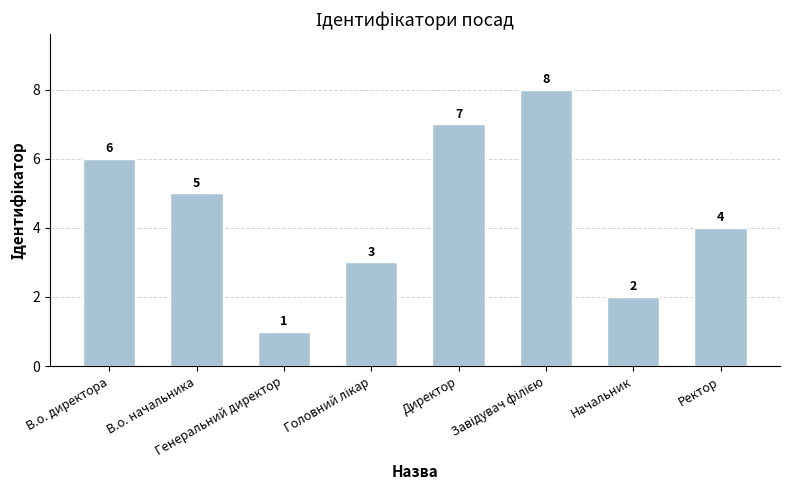

What is the maximum value shown in the chart?

8